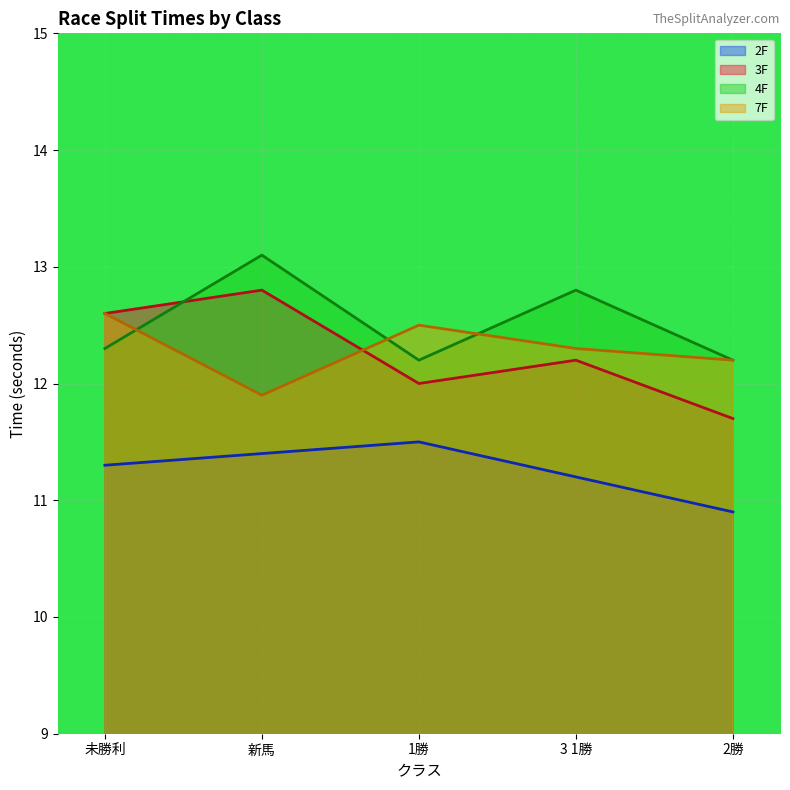

Which series ends up on top after the final intersection of 7F and 4F?

4F